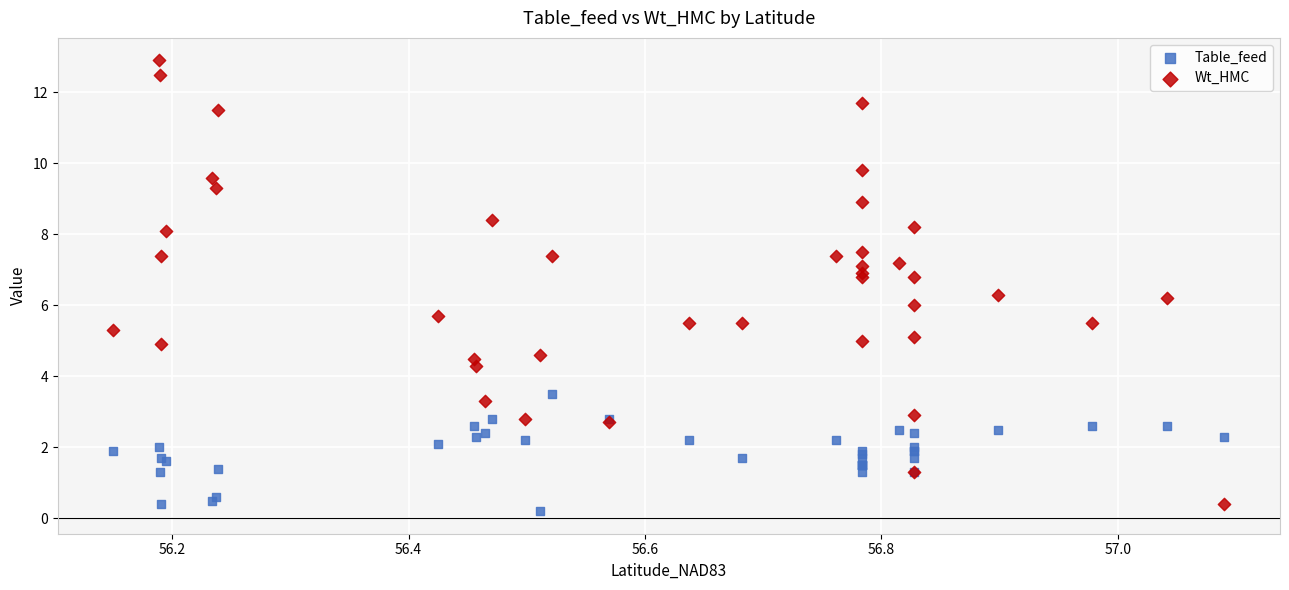

Which series contains the highest Y value?

Wt_HMC